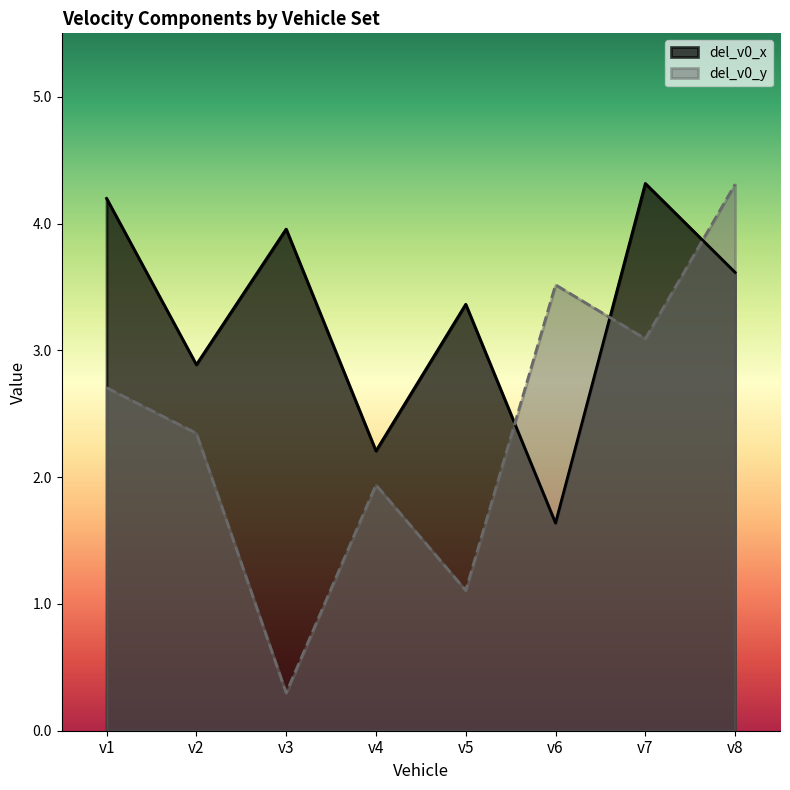

At how many categories does at least one series exceed 0?

8